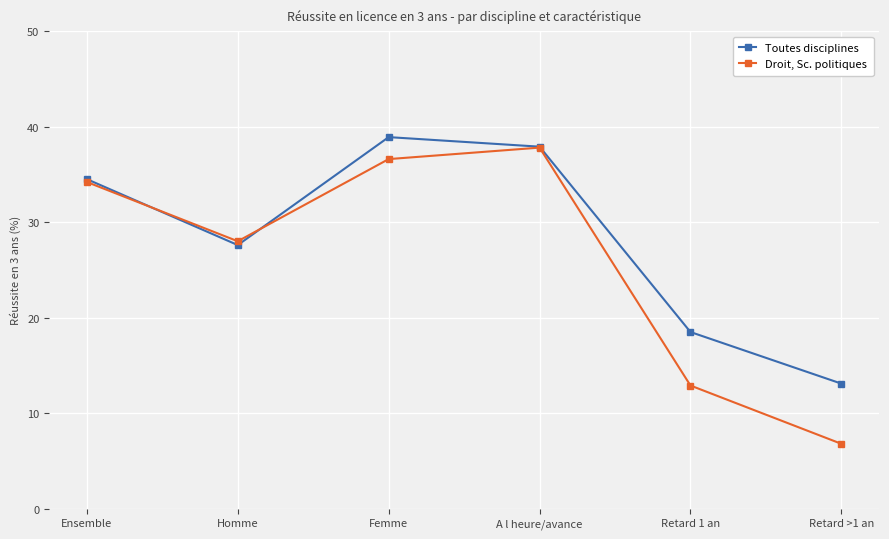

At how many categories does at least one series exceed 35?

2